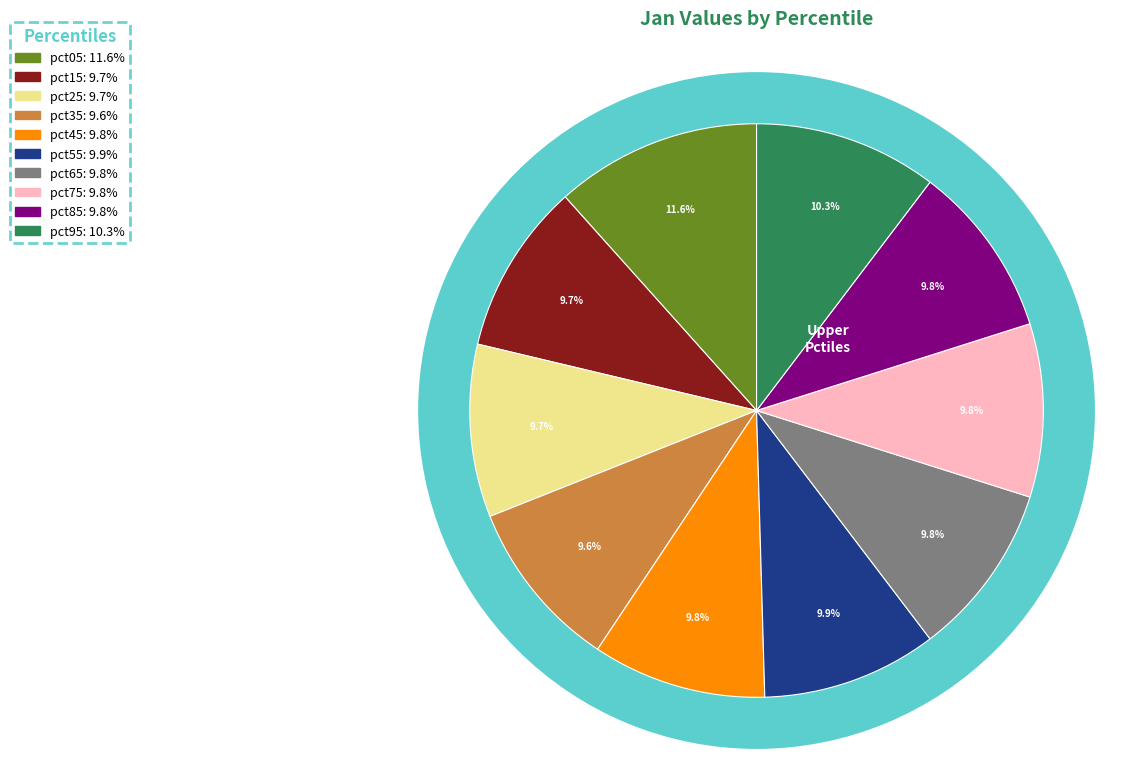

What is the largest slice in the pie chart?

pct05